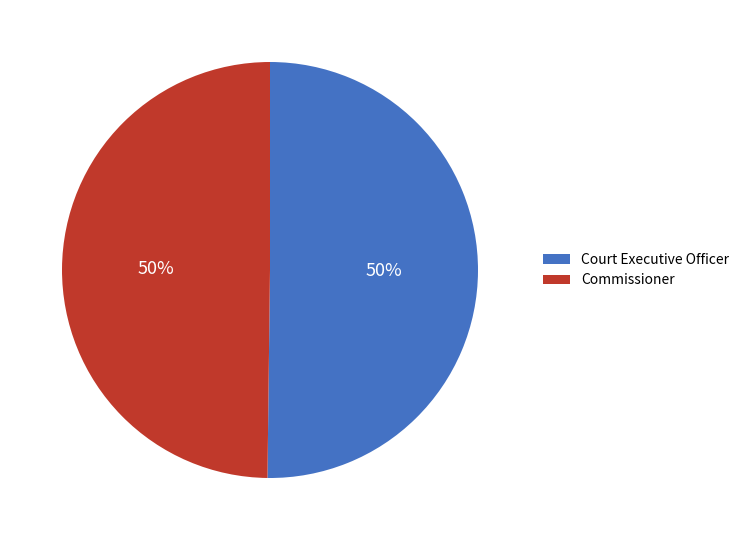

Is the sum of Court Executive Officer and Commissioner greater than half?

Yes